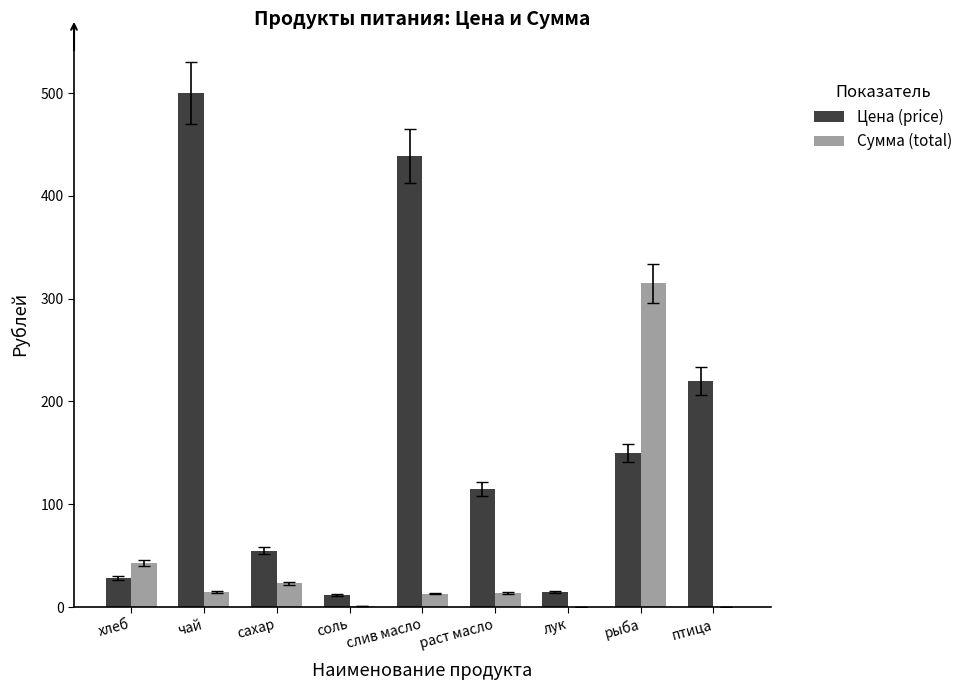

What is the total value across all series at раст масло?

128.8